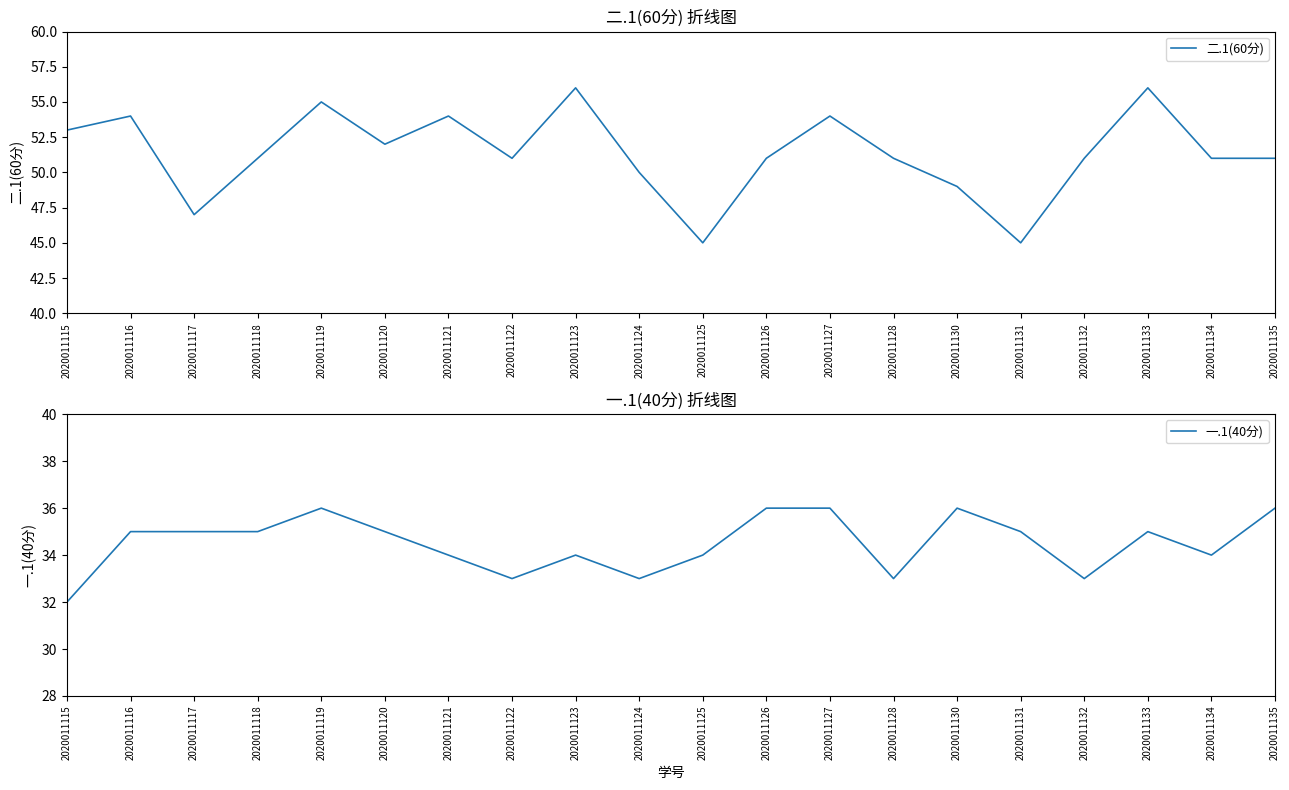

At which category does 一.1(40分) reach its first local peak?

2020011119